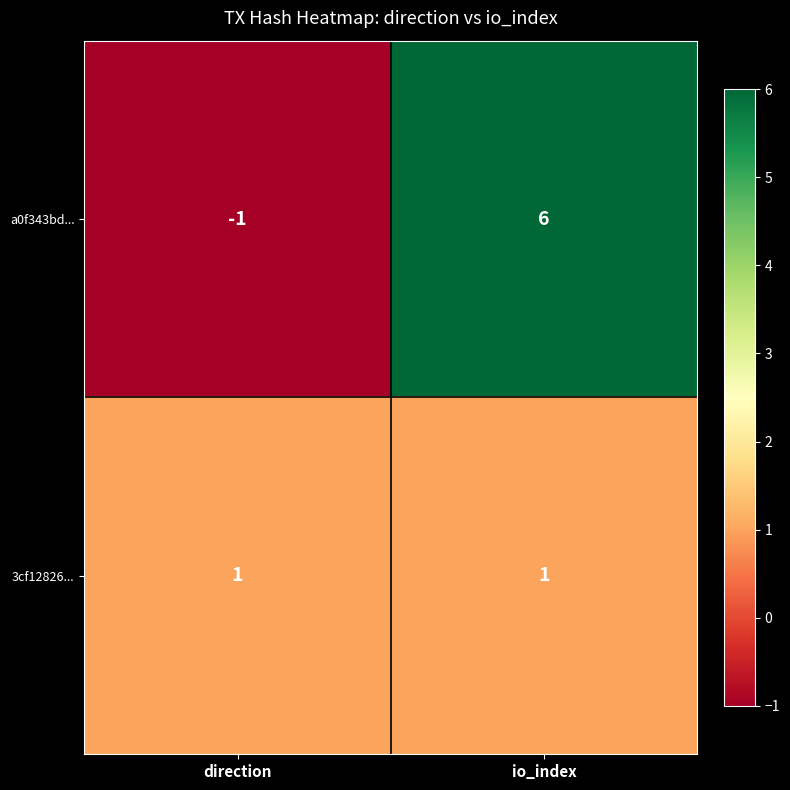

Rank the series by their average value, from highest to lowest.

a0f343bd..., 3cf12826...